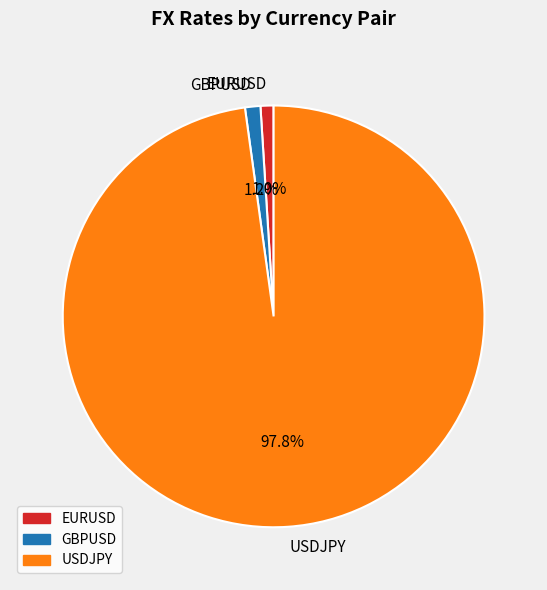

Which slice represents more than half of the pie?

USDJPY